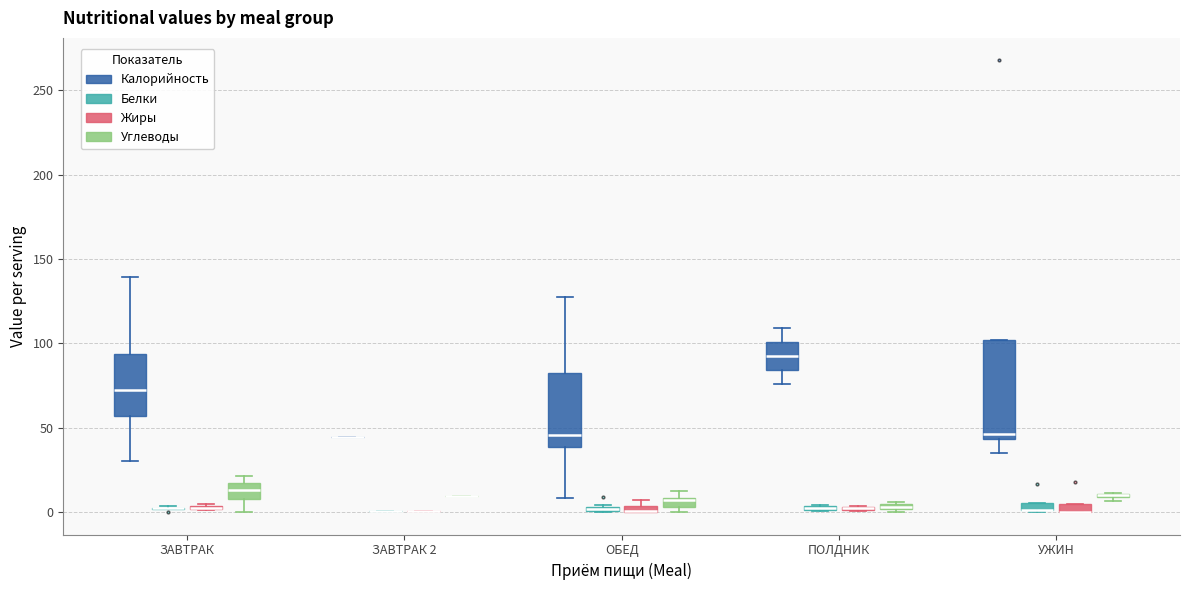

Where is the lower edge of the box for УЖИН (Жиры) on the y-axis? The values are not printed on the chart, so give them approximately, as read against the axis.

0